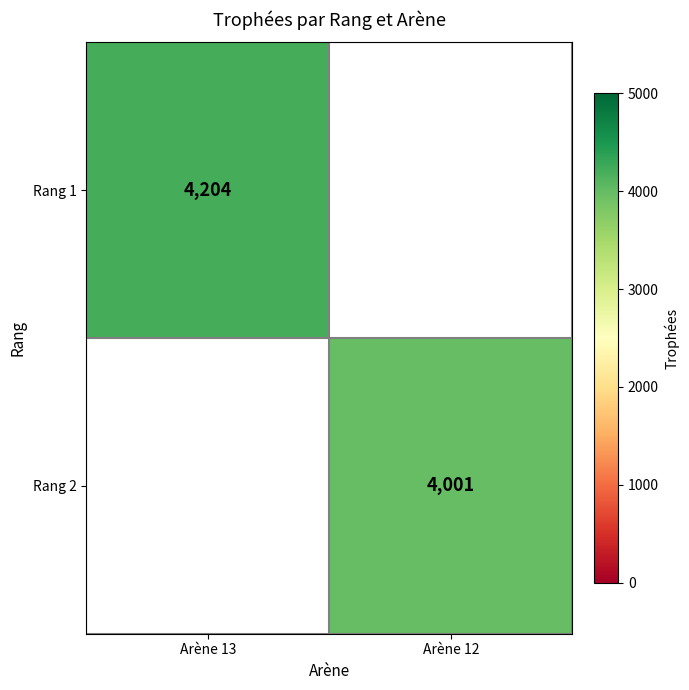

The value of Rang 1 at Arène 13 is 1308. True or false?

False